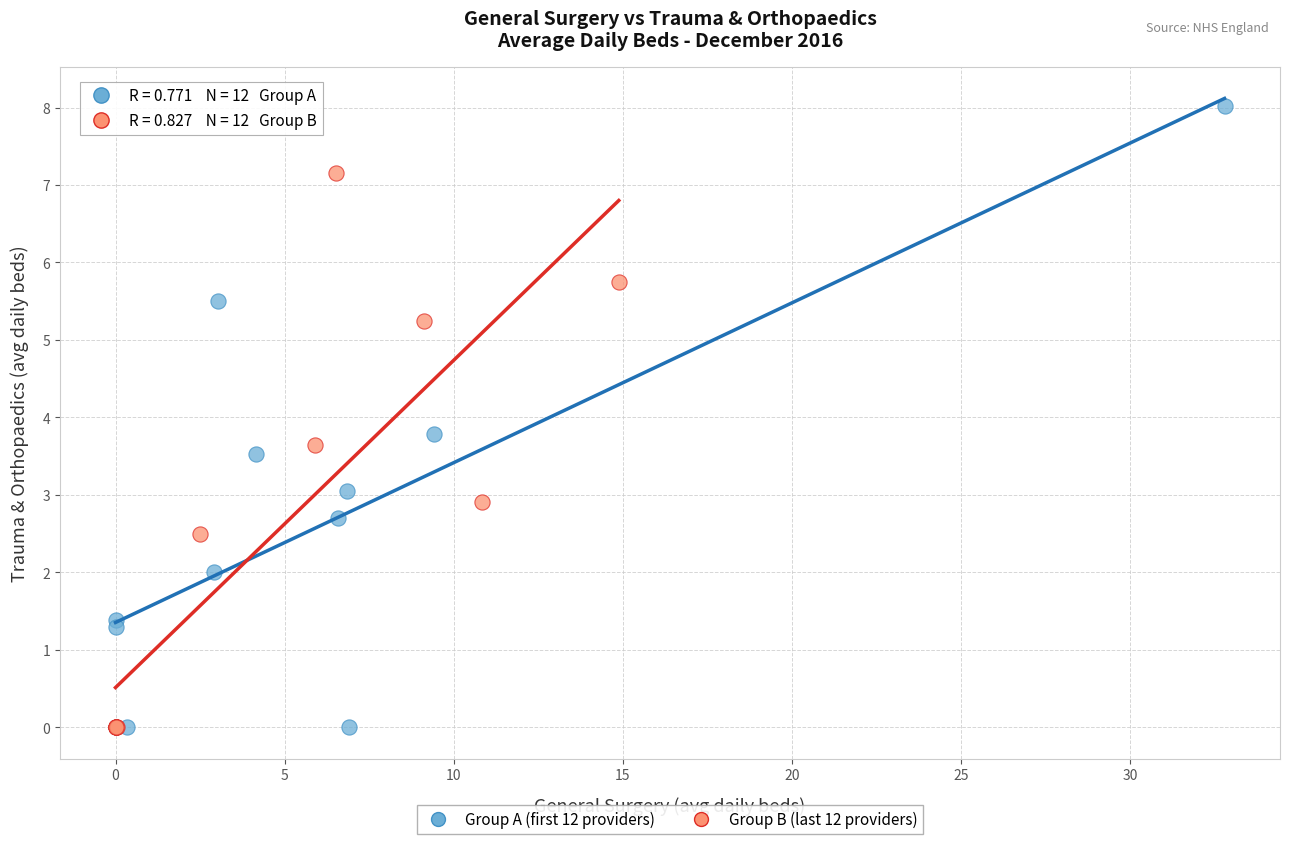

What are all the series names shown in the legend?

Group A (first 12 providers), Group B (last 12 providers)